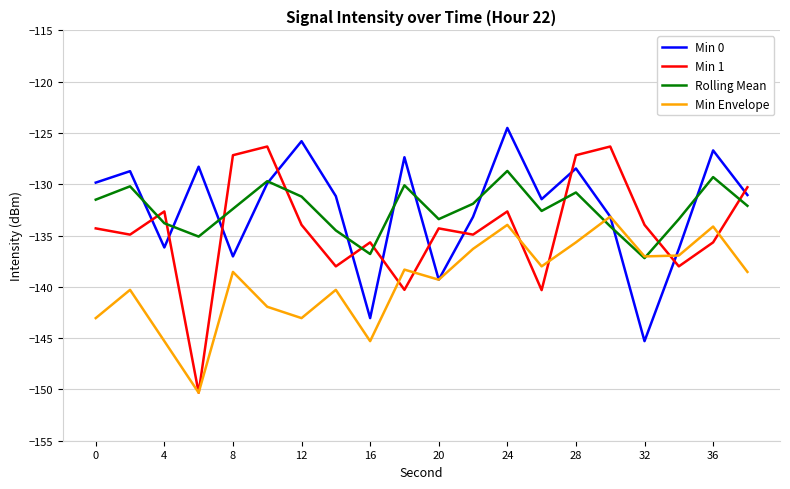

How many times do Min 1 and Rolling Mean cross each other?

9